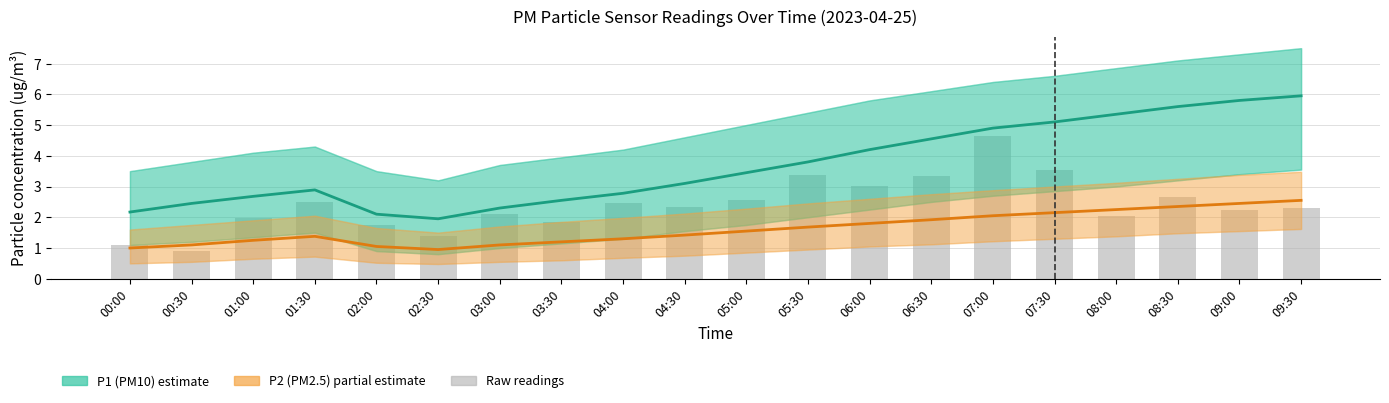

What is the difference between the highest and lowest values at 04:00?

1.5